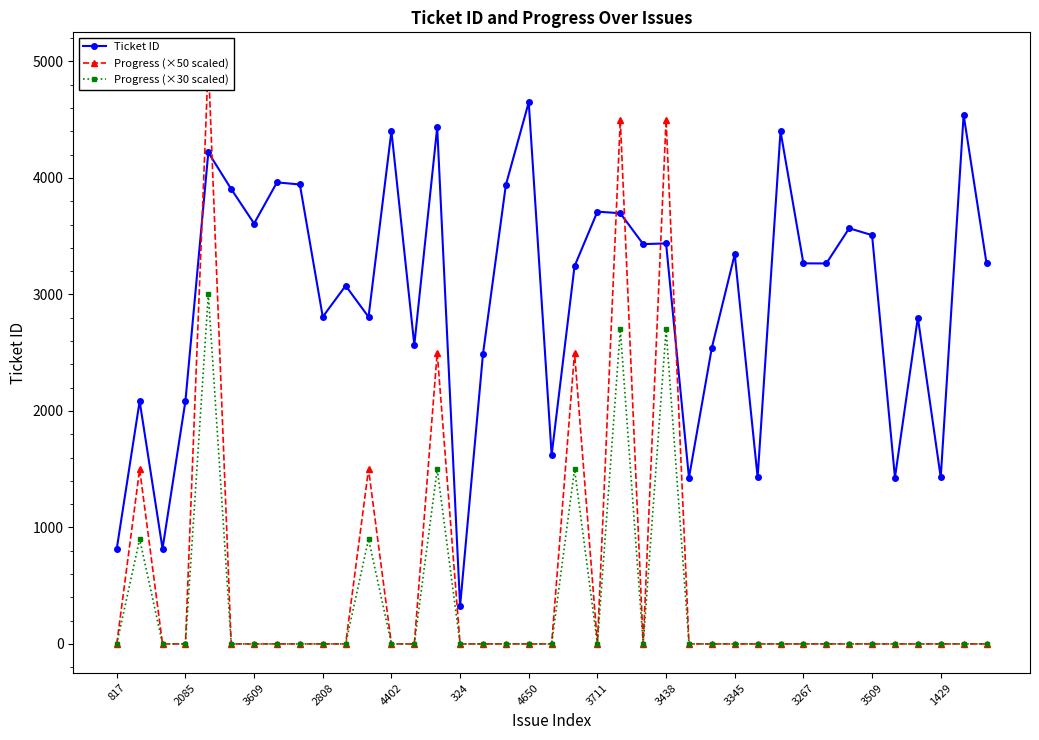

In Progress (×30 scaled), how many points are lower than both neighbors (excluding endpoints)?

2